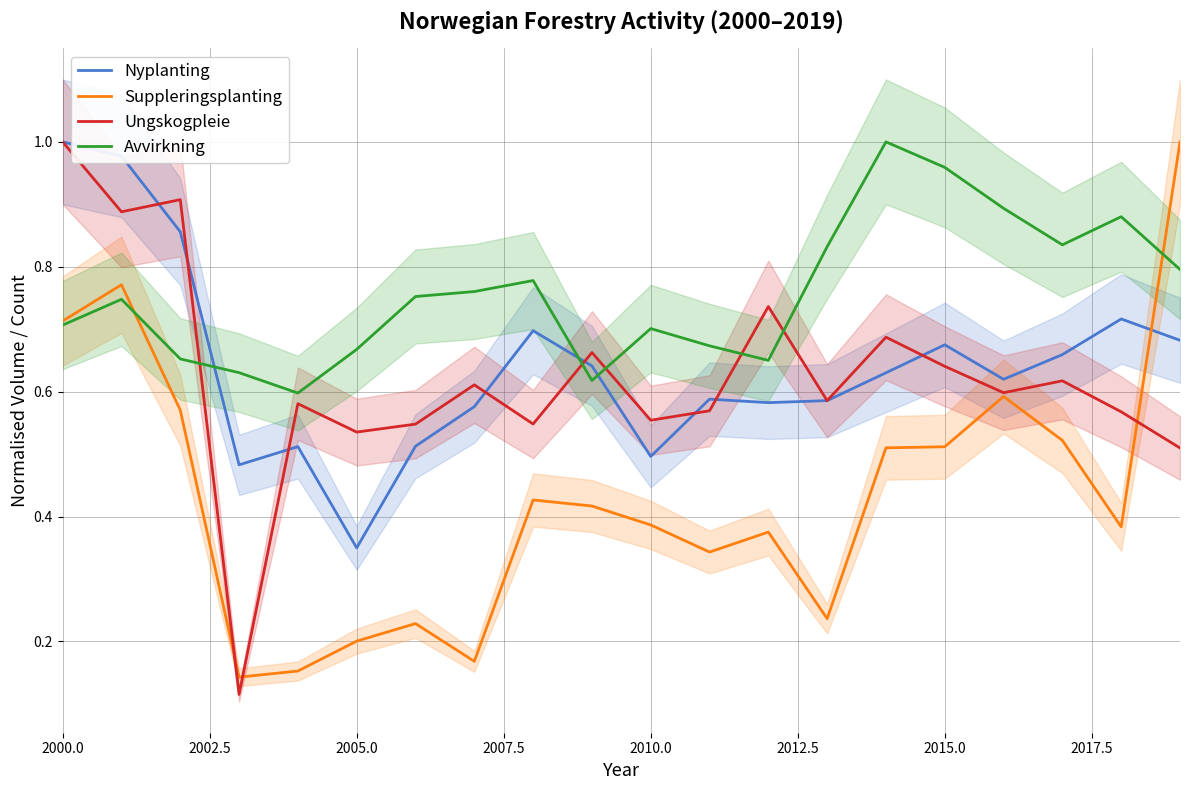

How many intersections are there between Nyplanting and Suppleringsplanting?

1